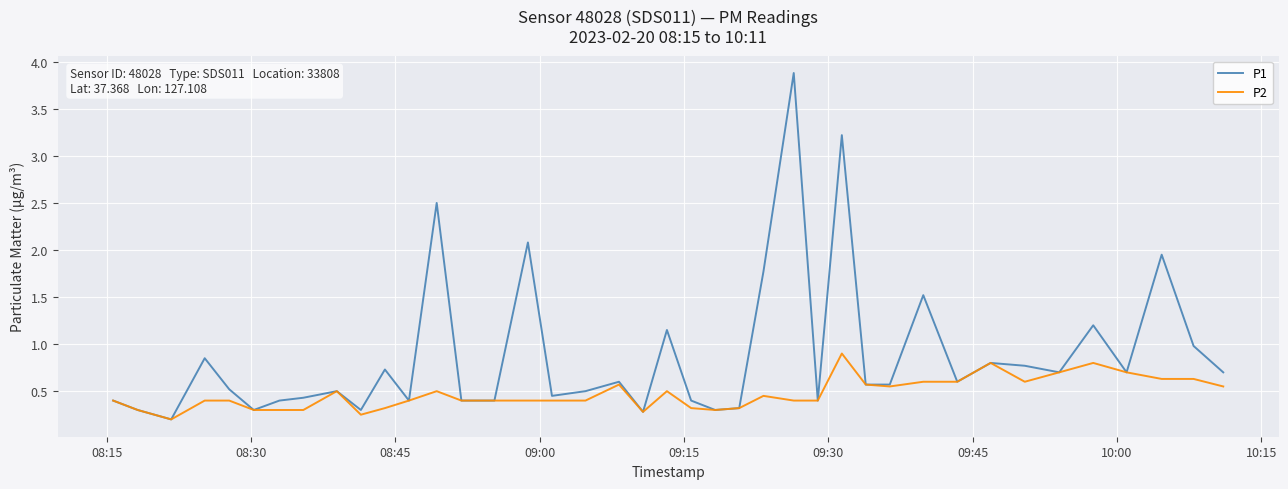

At how many categories does at least one series exceed 2?

4